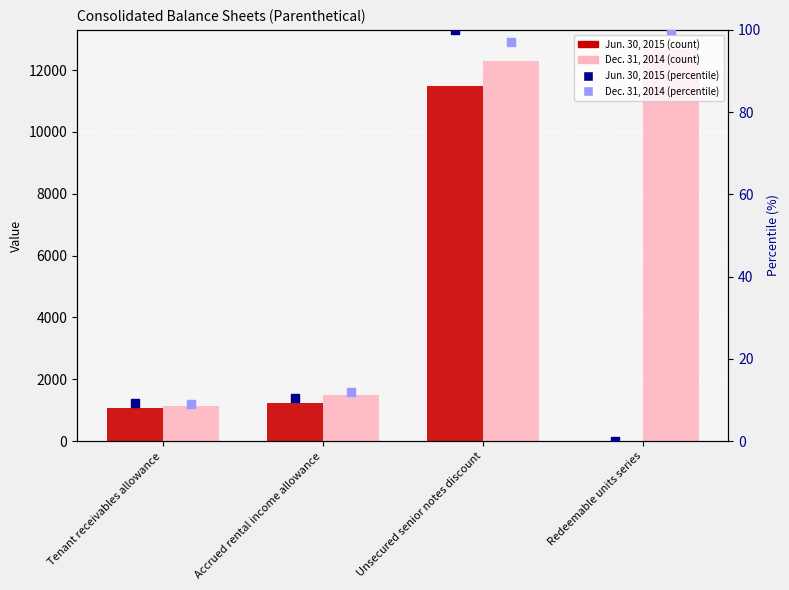

Which series has the widest spread of Y values?

Dec. 31, 2014